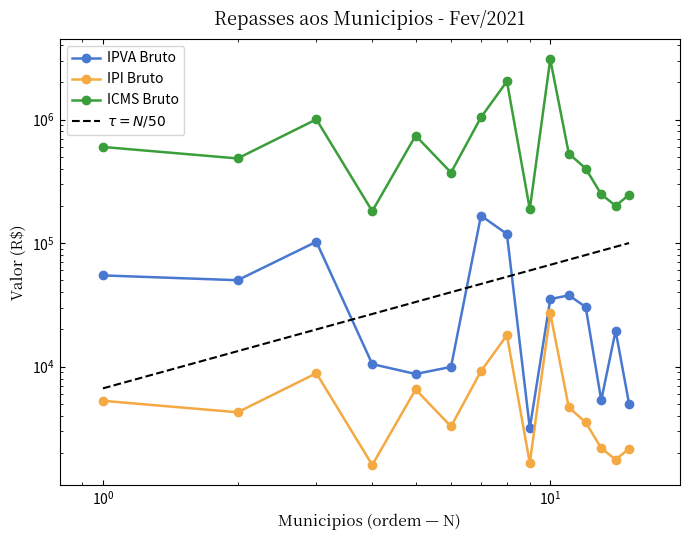

How many interior local peaks does the ICMS Bruto series have?

4